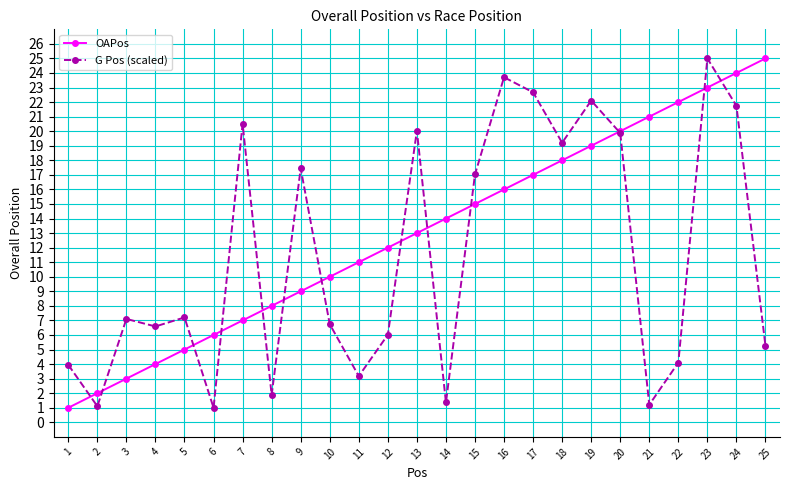

The G Pos (scaled) series shows 1.7 at 22. True or false?

False